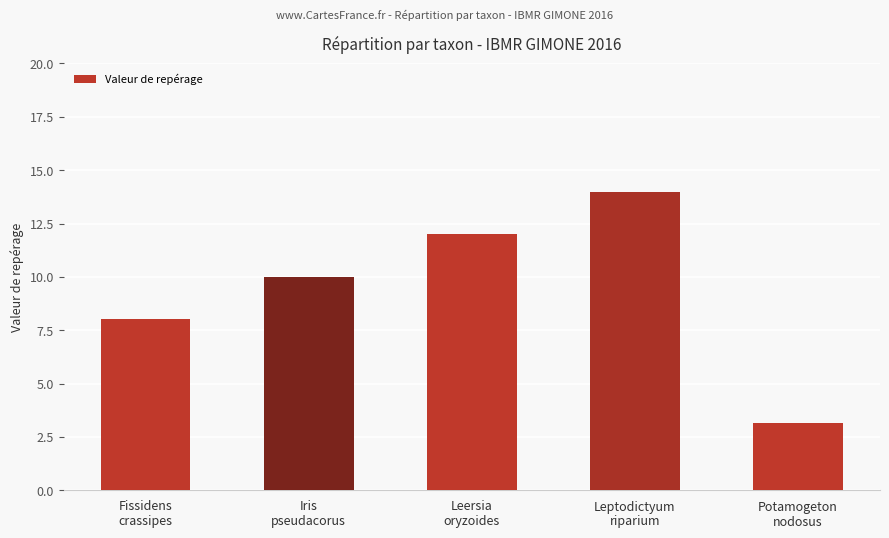

What is the label of the 5th bar from the left?

Potamogeton
nodosus